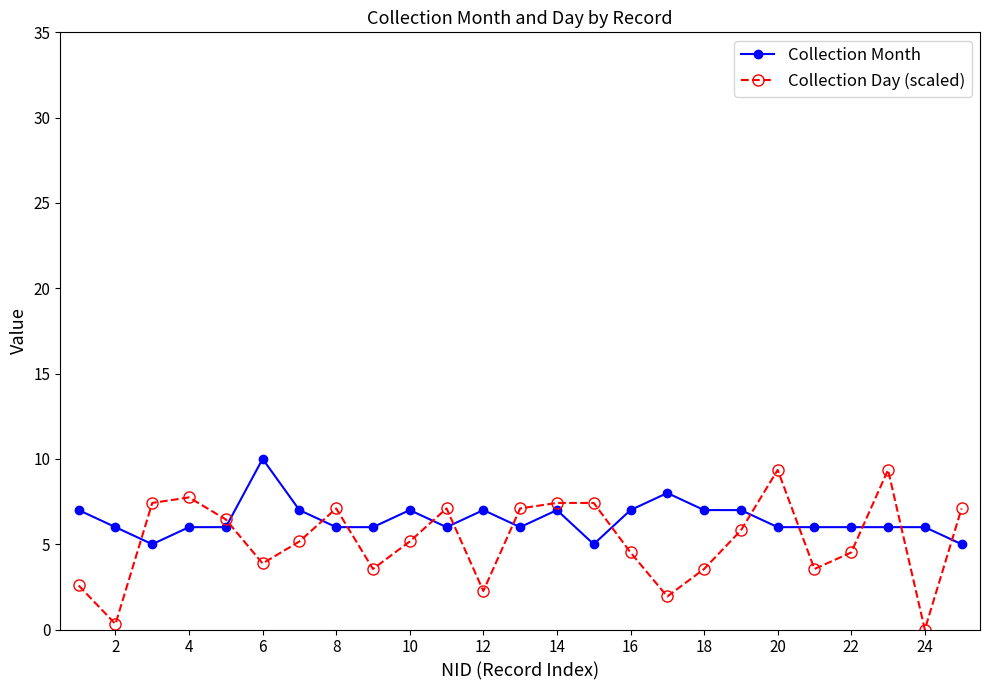

What is the value of the Collection Day (scaled) point at the 17th from the left?

1.9